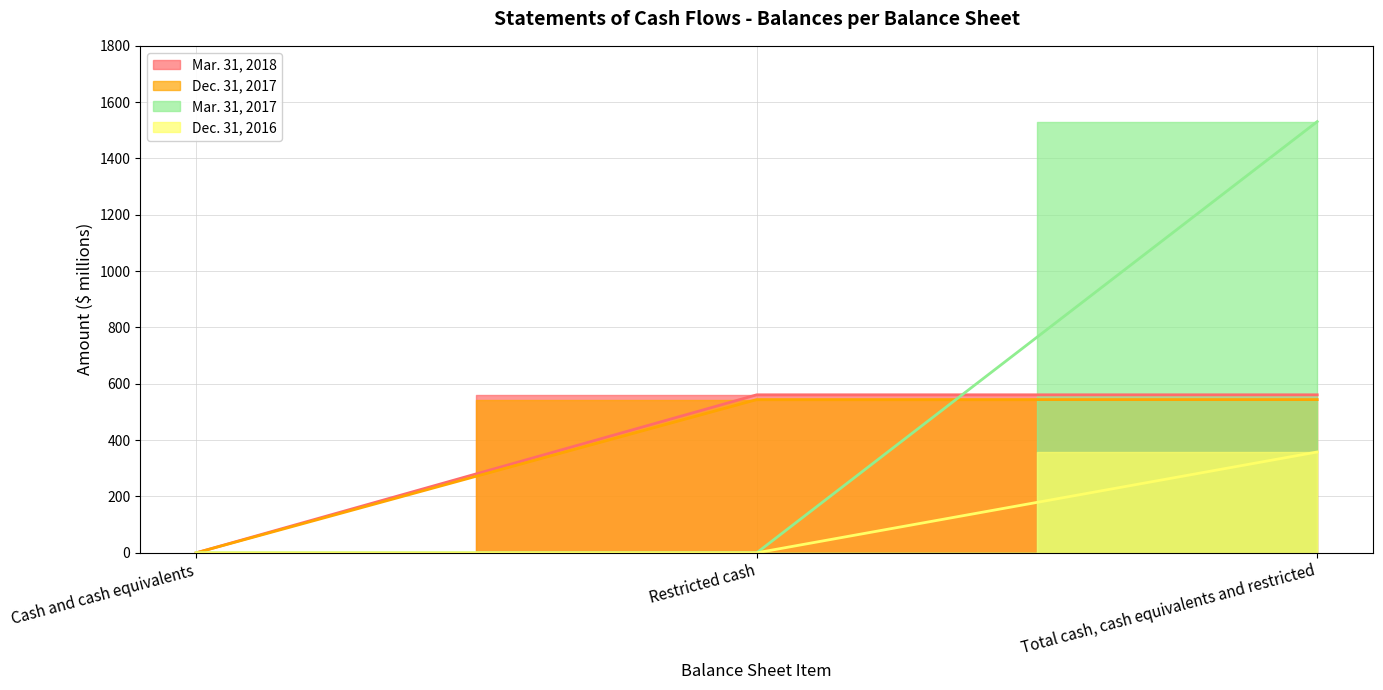

What is the average value of the Mar. 31, 2017 line series?

510